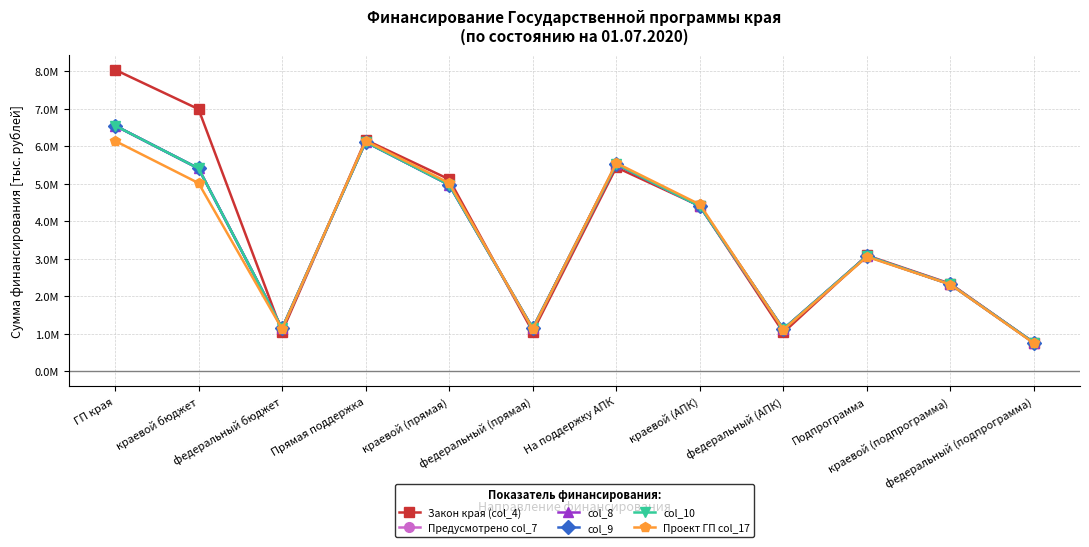

At how many categories does at least one series exceed 7478024?

1